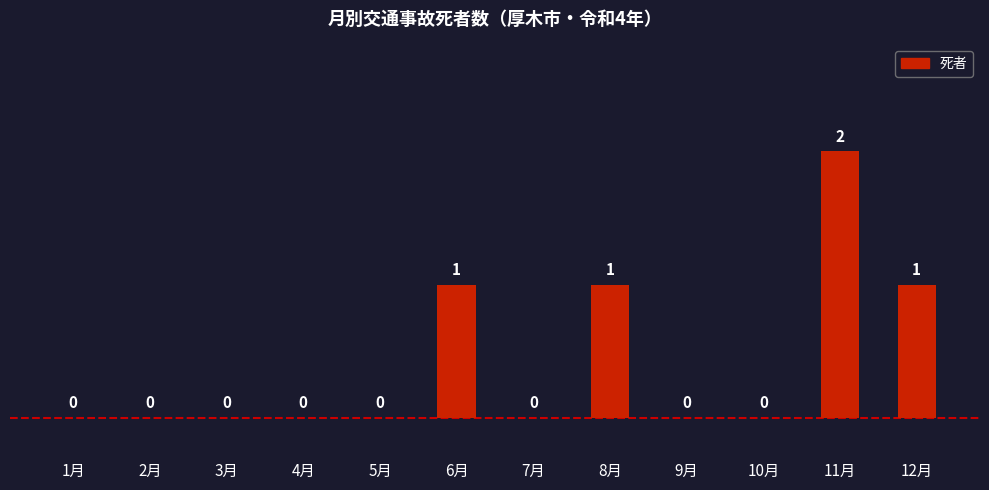

What is the sum of all values?

5